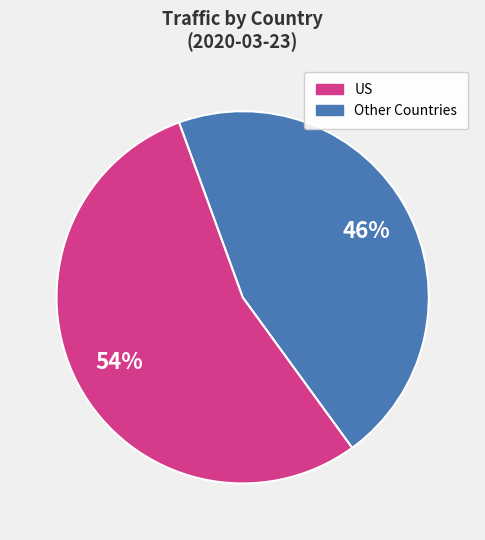

Is there a majority slice in this chart?

Yes